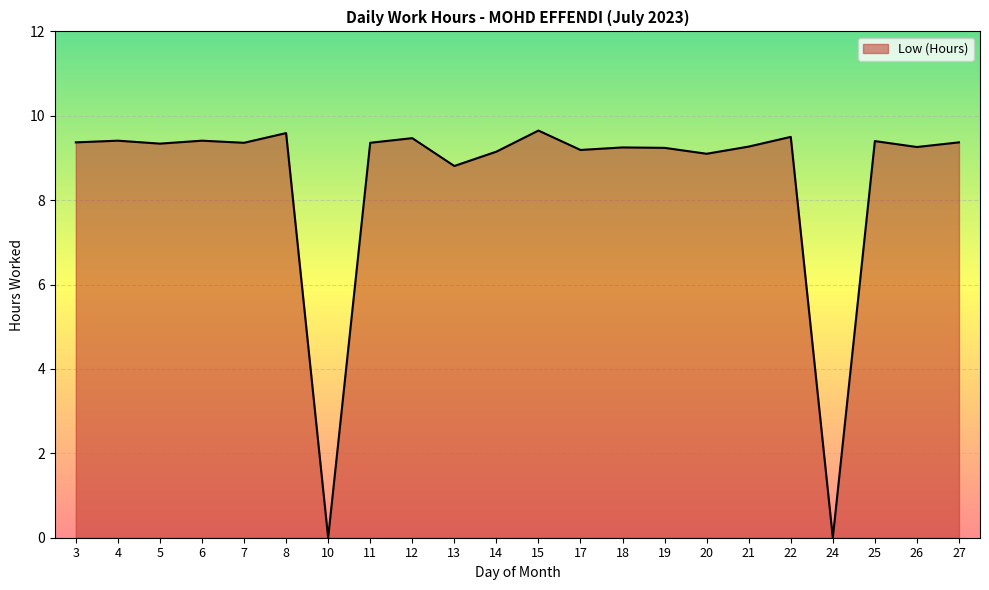

At which label does the data first exceed 9?

3